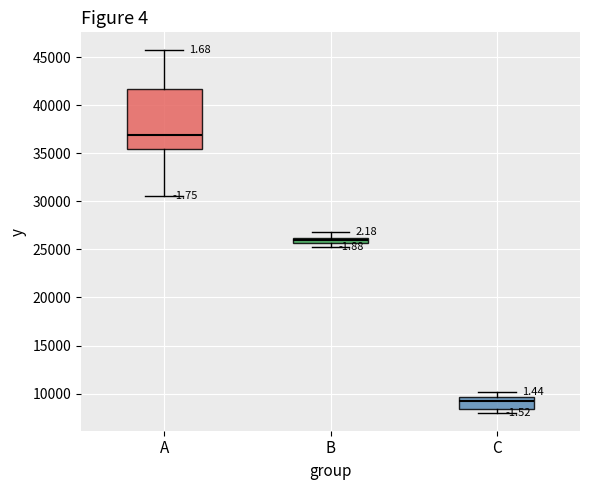

Which box is the tallest, from its lower edge to its upper edge?

A